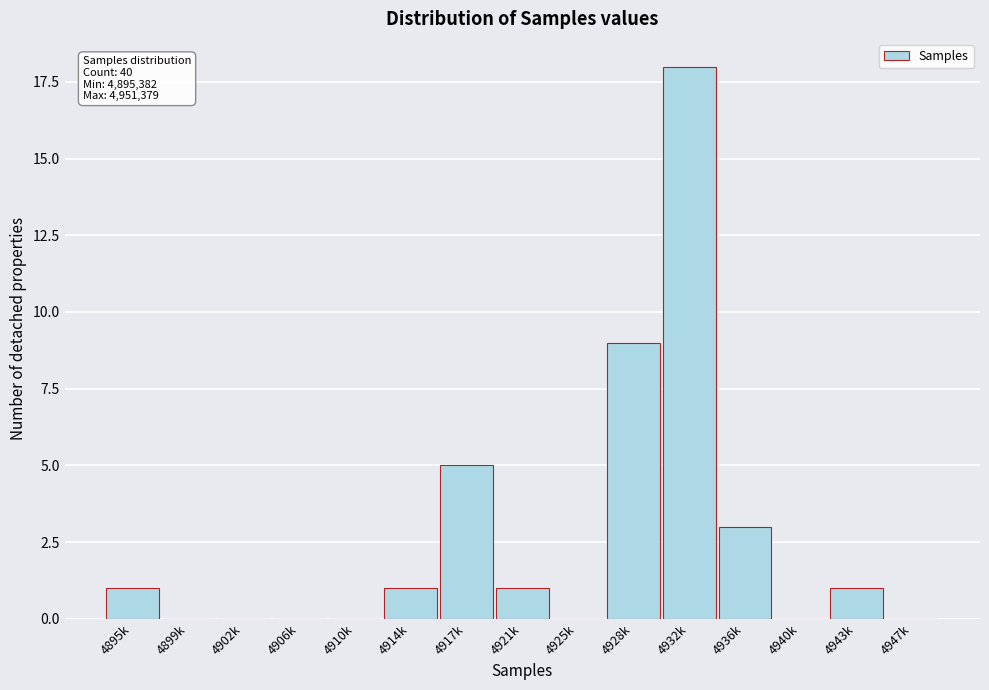

Reading left to right, list all the values displayed in this chart.

4895k=1	4899k=0	4902k=0	4906k=0	4910k=0	4914k=1	4917k=5	4921k=1	4925k=0	4928k=9	4932k=18	4936k=3	4940k=0	4943k=1	4947k=0